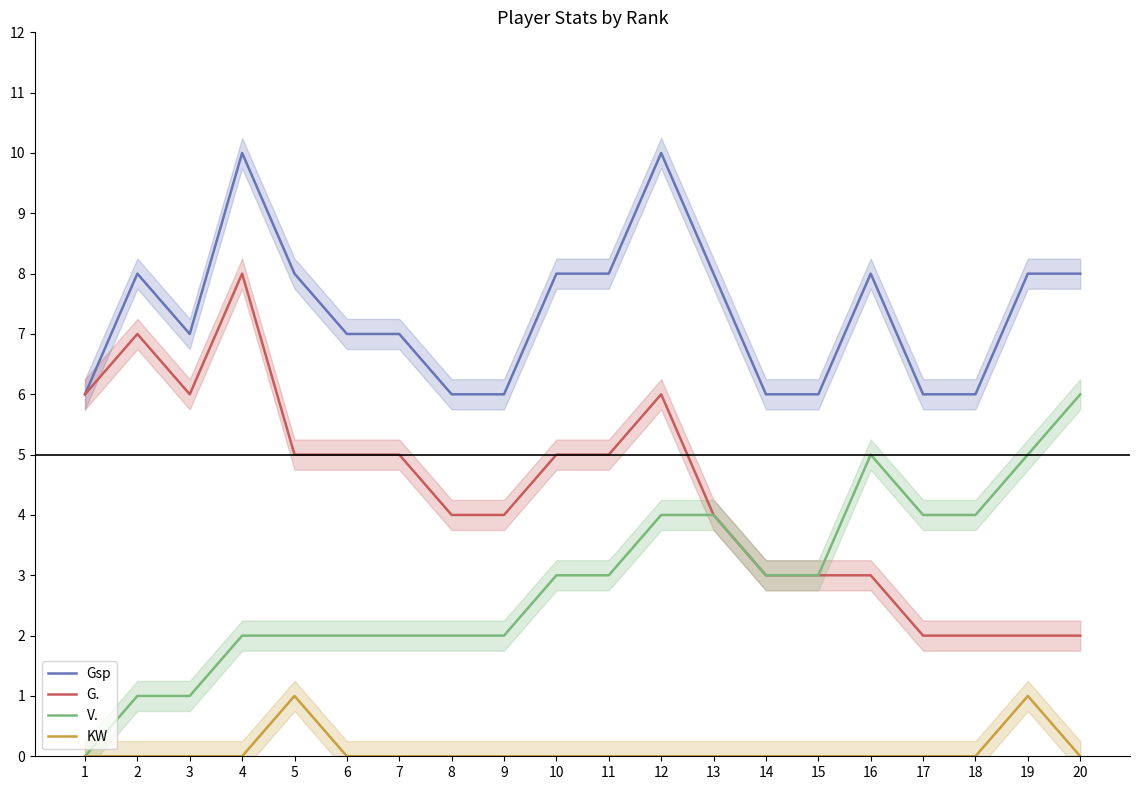

How many lines are shown in the chart?

4